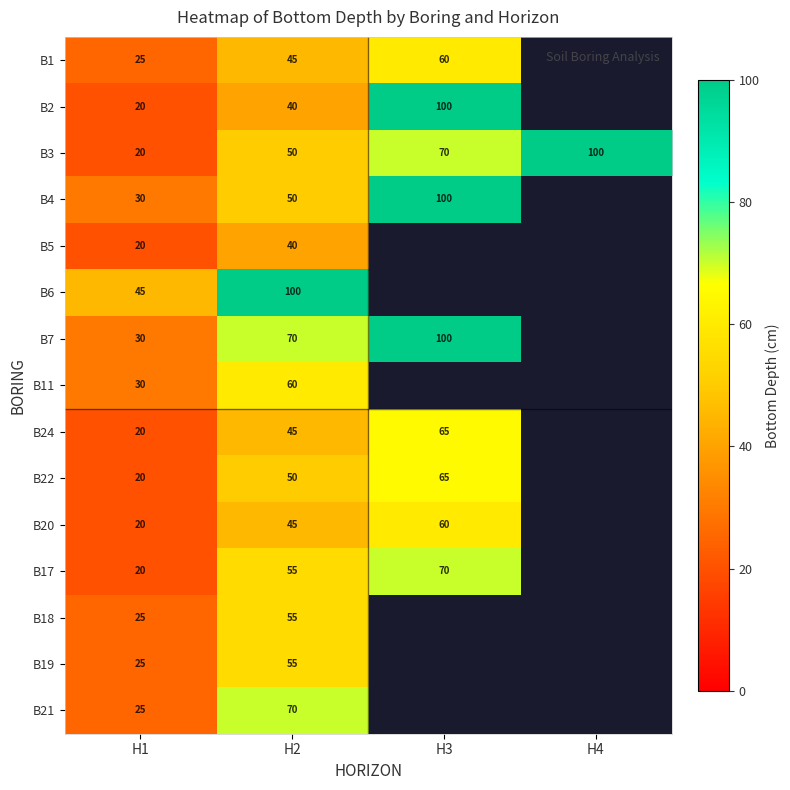

What is the sum of the B4 values at H2 and H1?

80